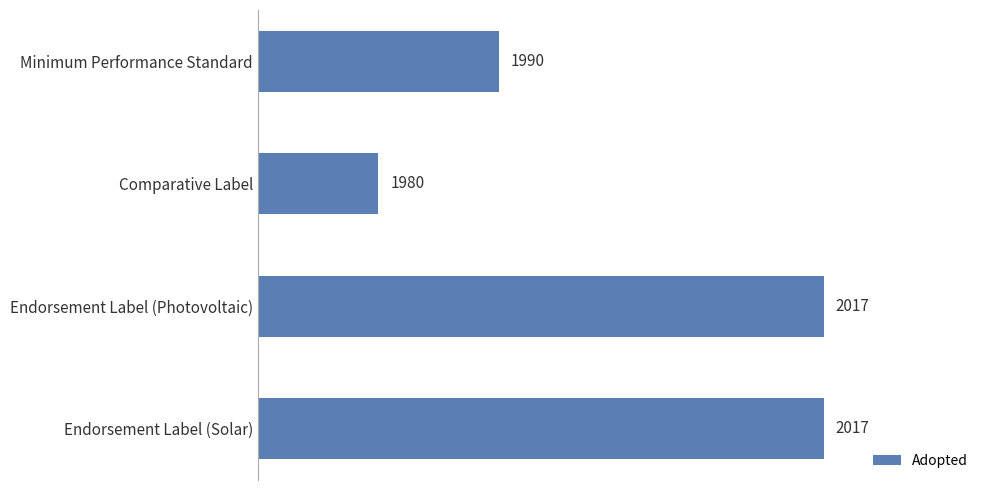

What is the difference between the second highest and minimum values?

37